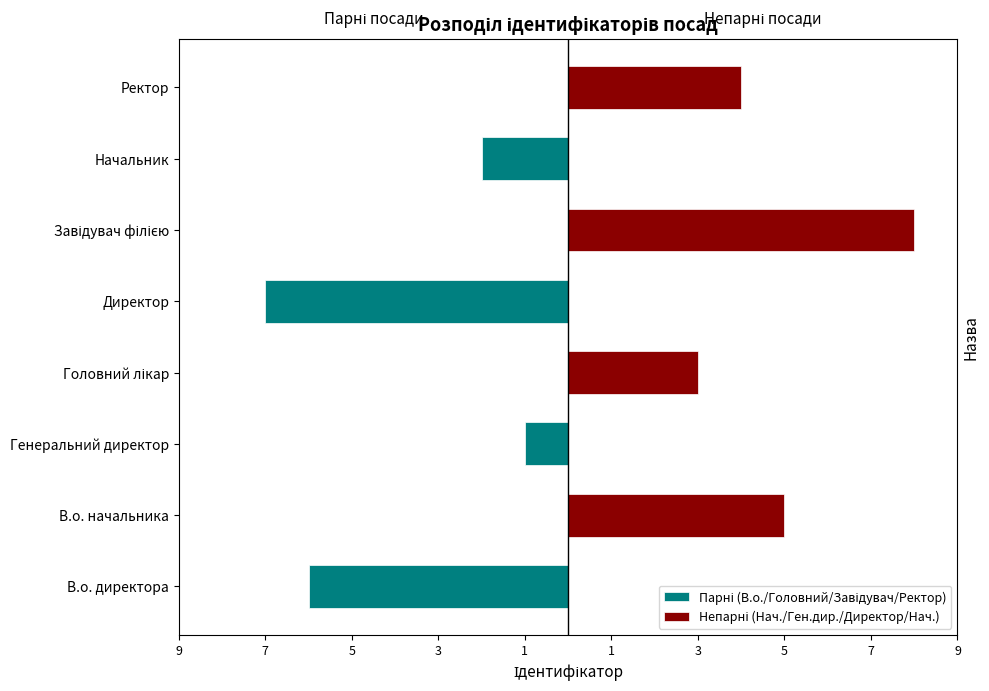

What is the approximate value of Парні (В.о./Головний/Завідувач/Ректор) at В.о. директора?

-6